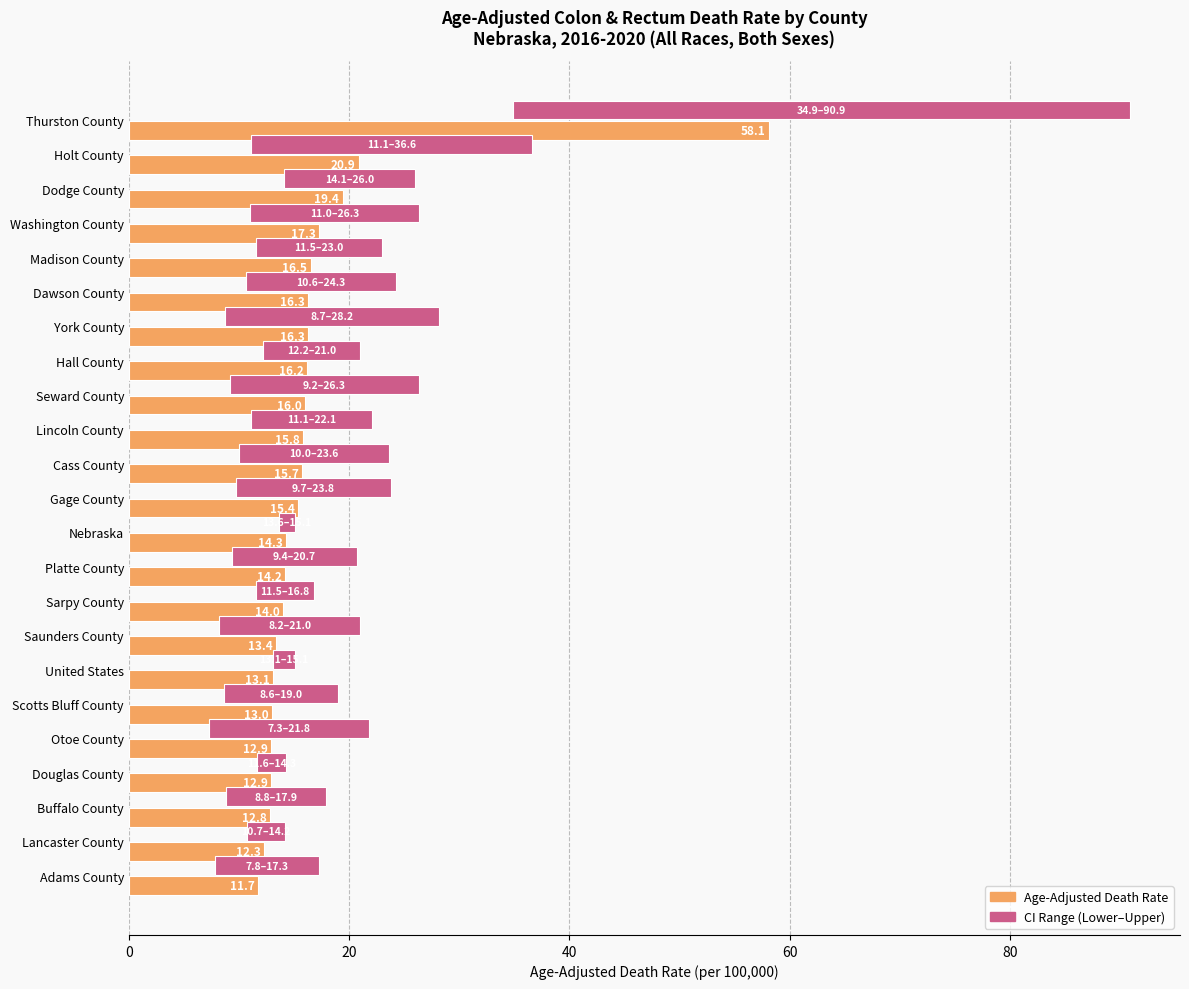

Does the chart contain stacked bars?

No